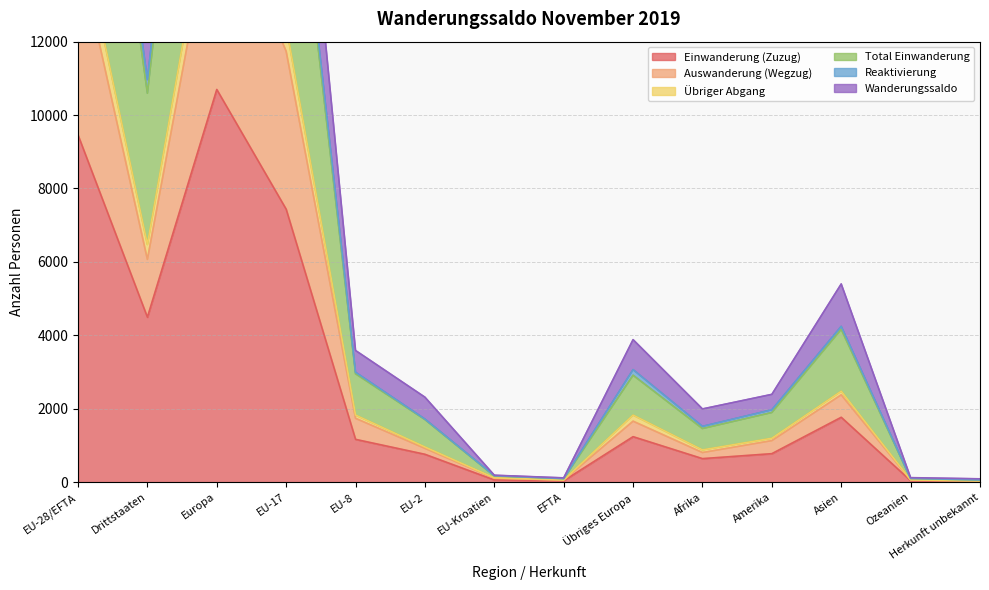

At which category does the chart reach its peak across all series?

Europa